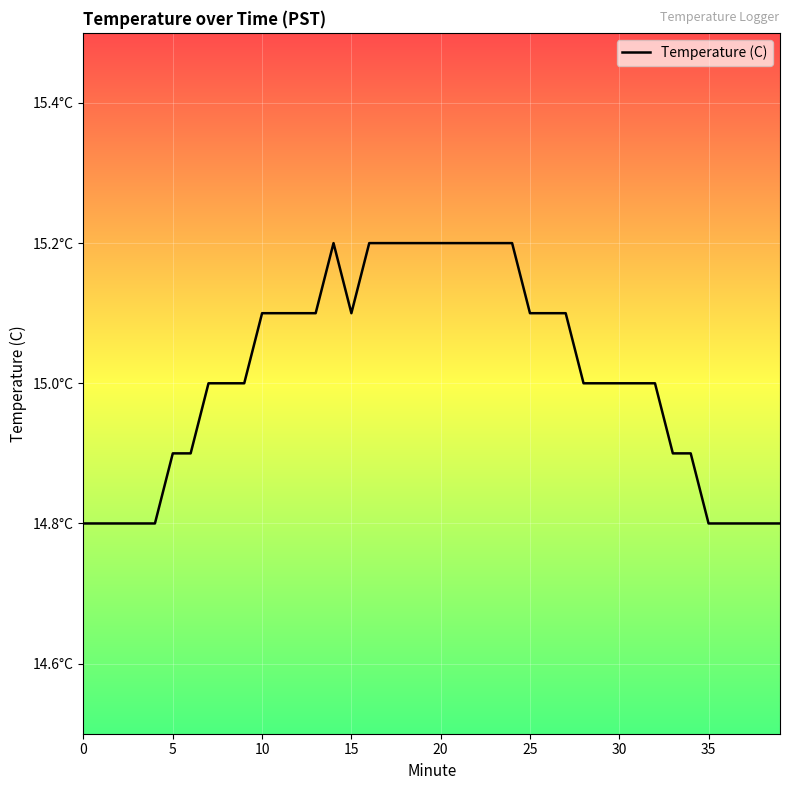

At which category does the chart reach its peak across all series?

14